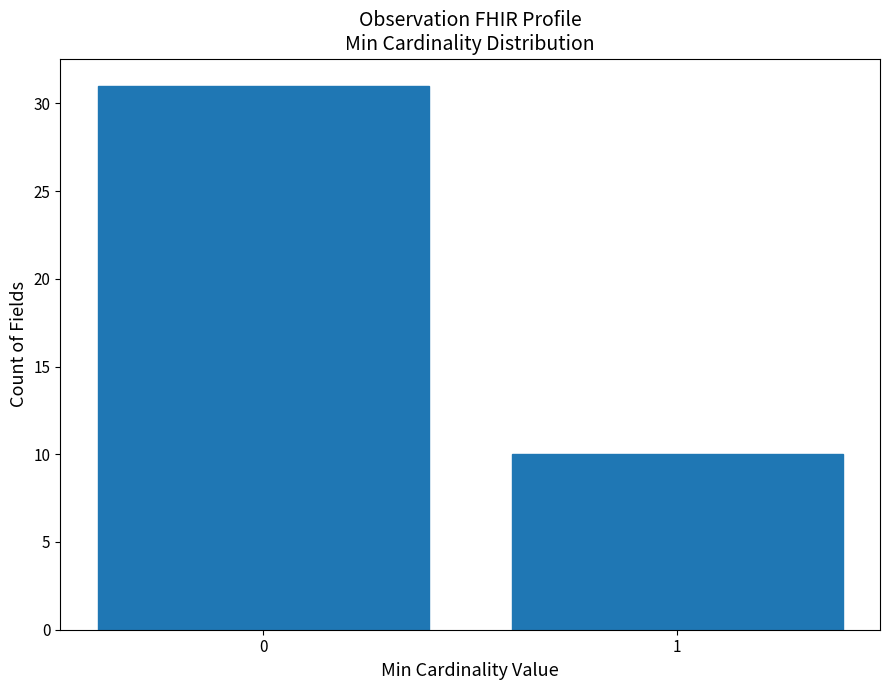

Reading left to right, extract all data points from this chart.

0=31	1=10